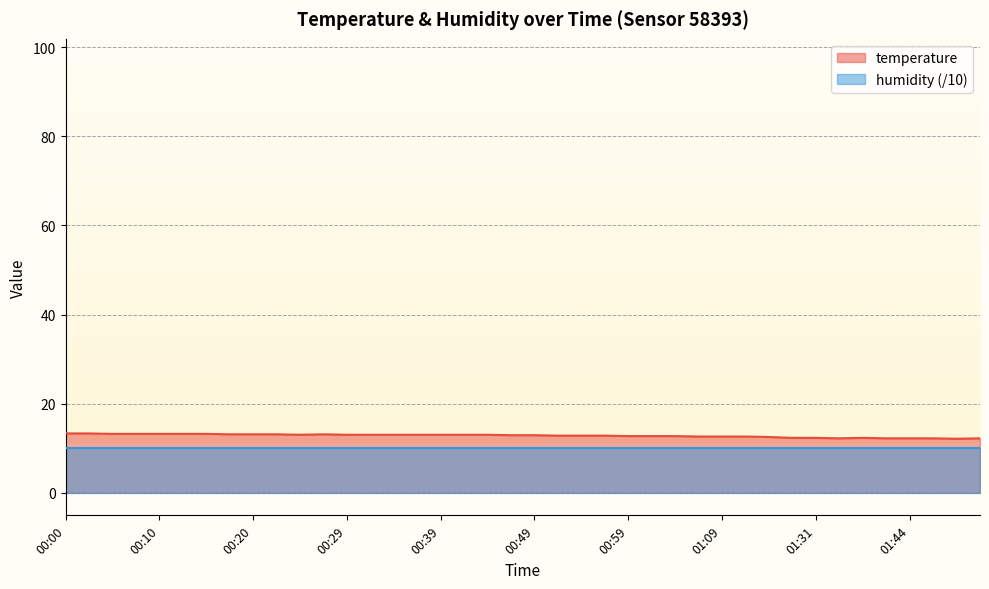

At which category does the data reach its first local valley?

00:25